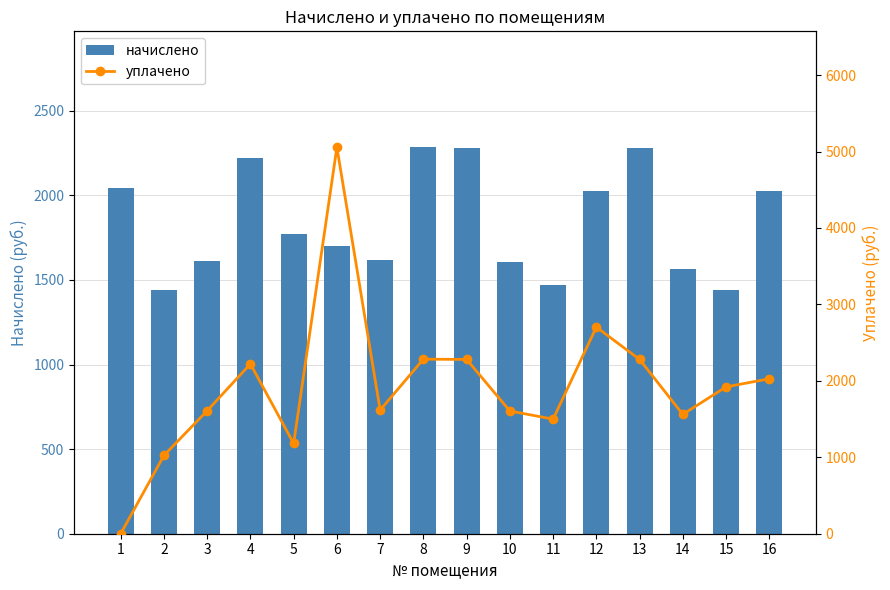

Rank the series at 3 from lowest to highest value.

начислено, уплачено